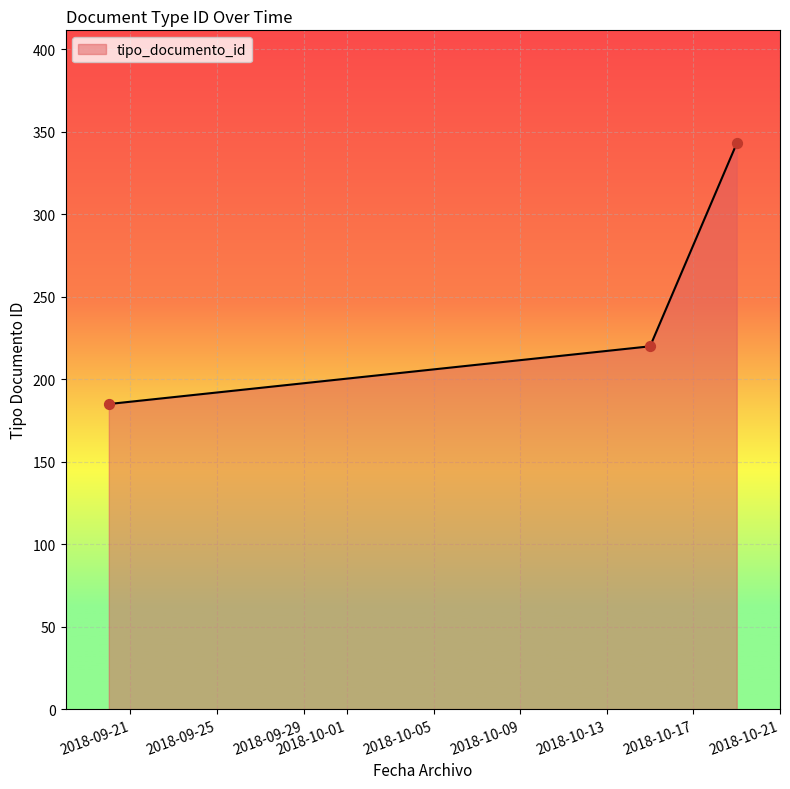

What is the sum of all values?

748